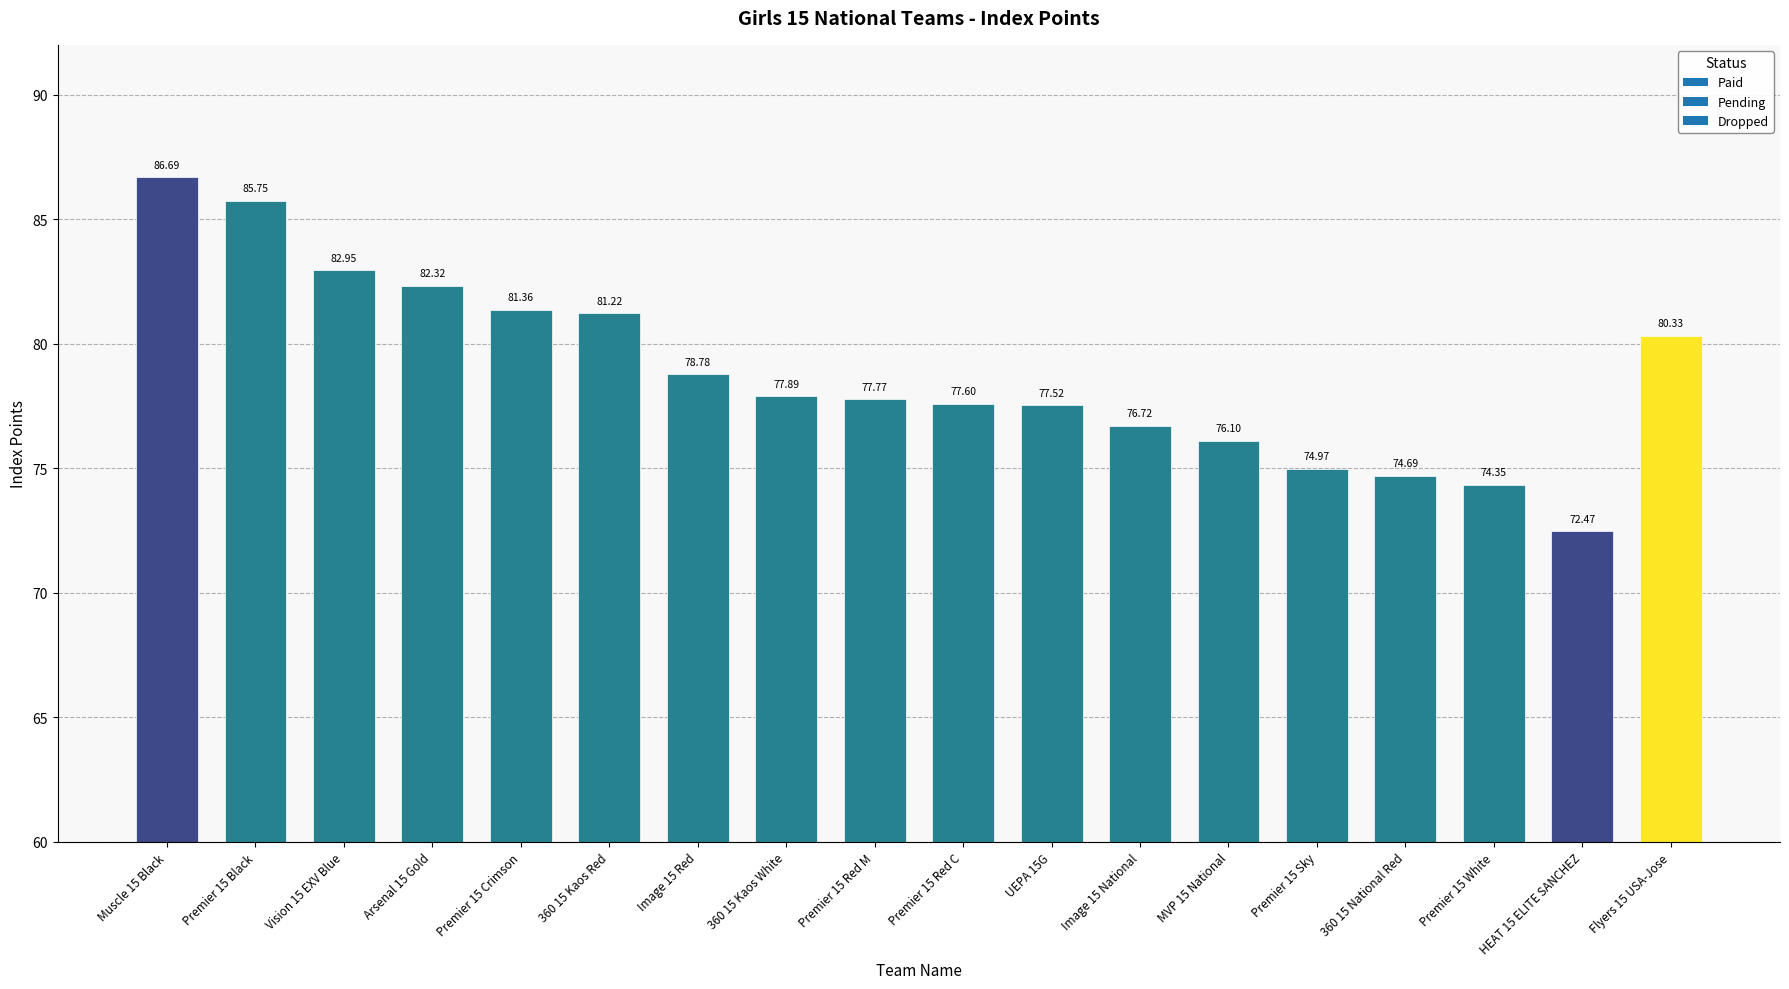

The value at 360 15 Kaos White is 77.9. True or false?

True